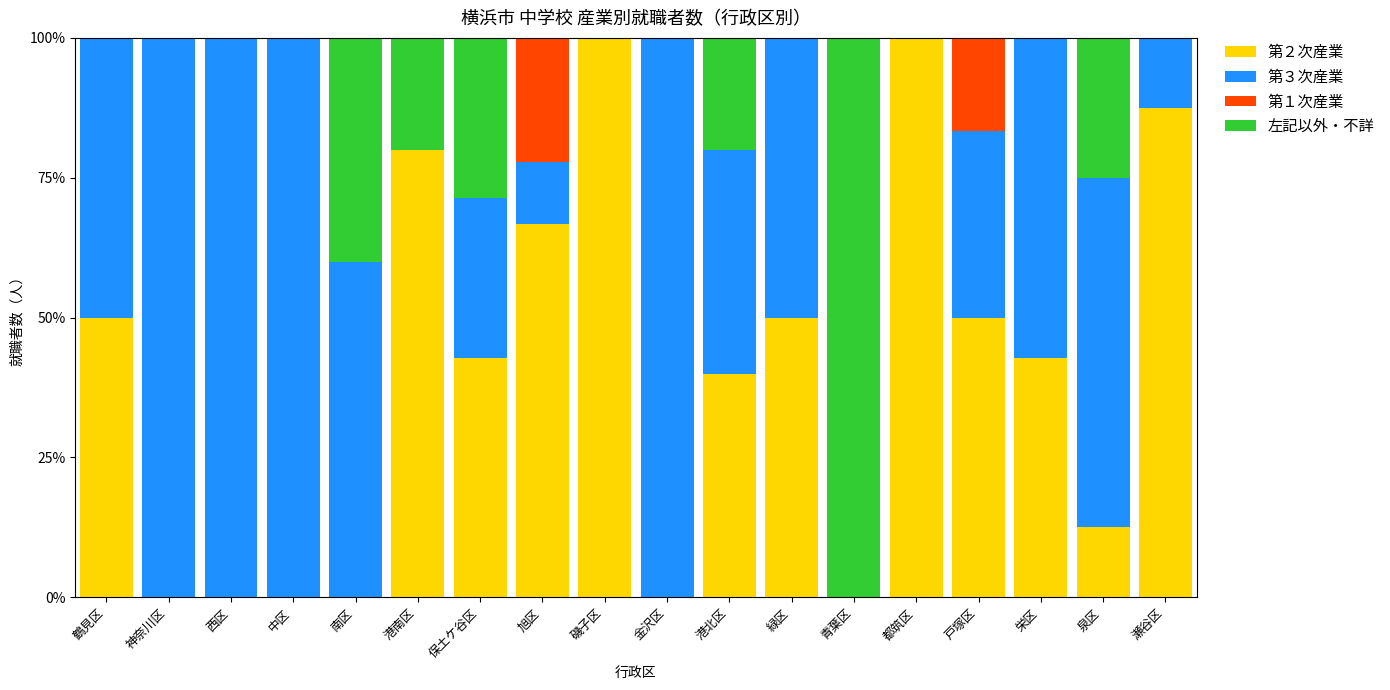

What is the highest value of the 第２次産業 series?

100.0